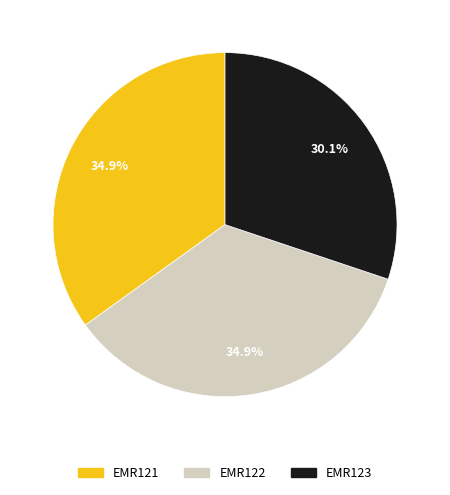

Does any single category account for the majority?

No